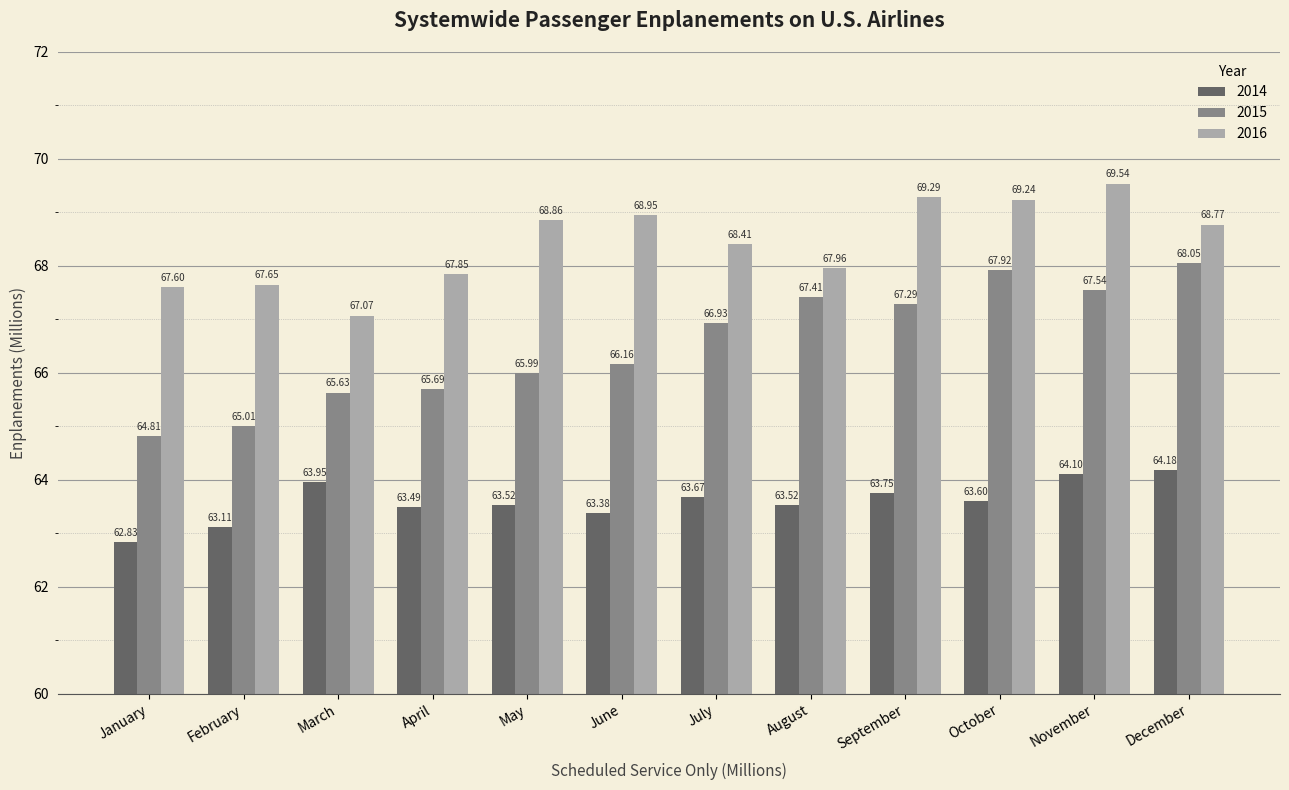

List the series in order of their peak value, lowest first.

2014, 2015, 2016